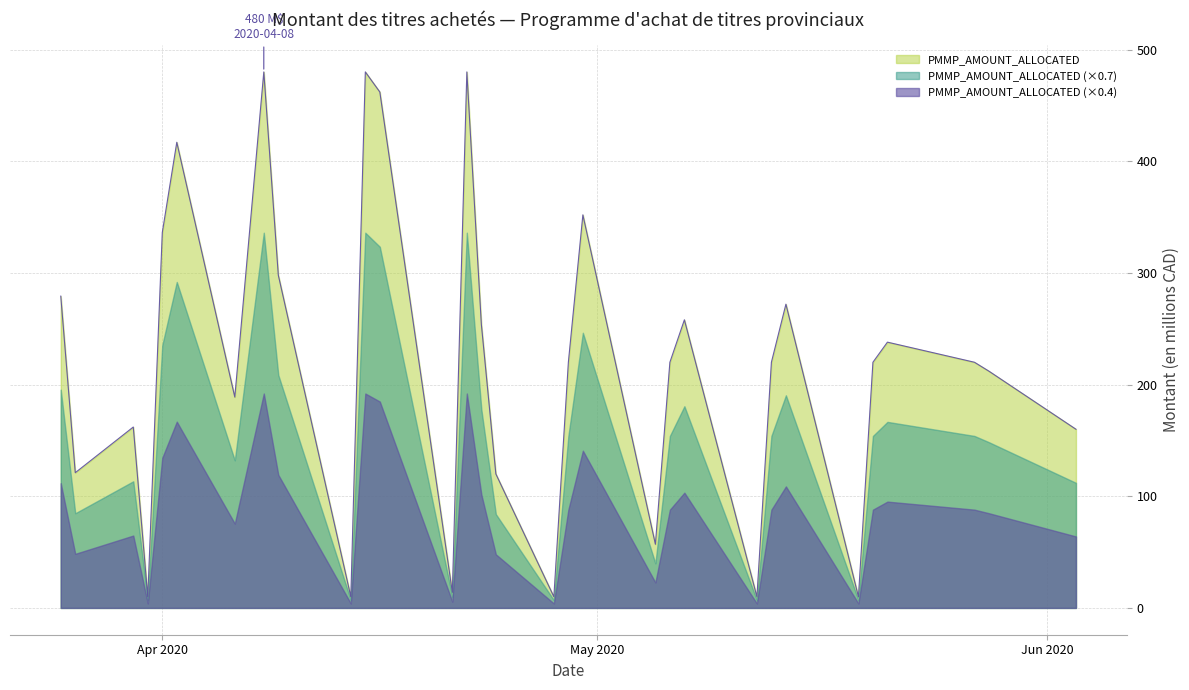

What is the label of the 12th point from the left?

2020-04-16